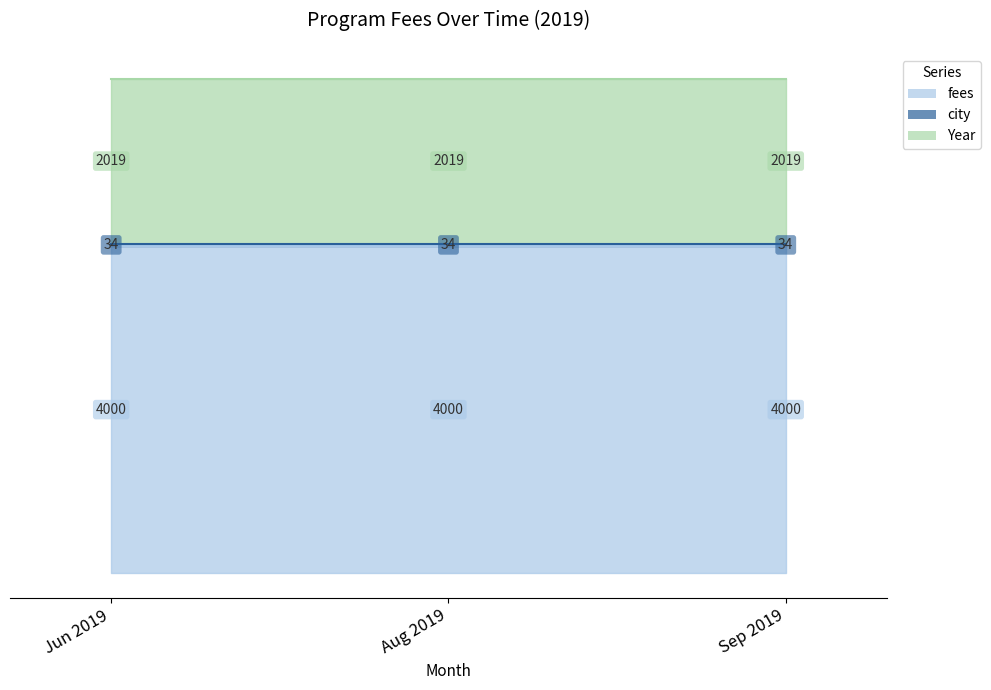

What is the value of the fees point at the 1st from the left?

4000